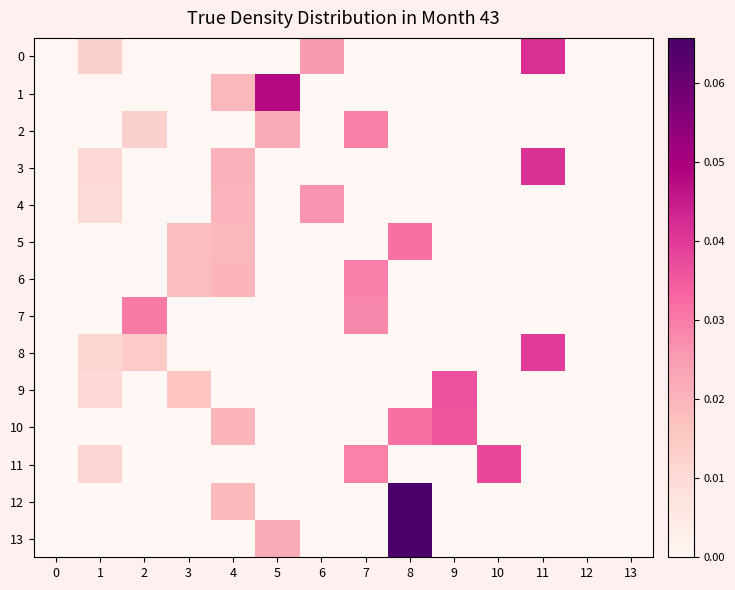

At 11, list the series in order from smallest to largest.

1, 2, 4, 5, 6, 7, 9, 10, 11, 12, 13, 8, 3, 0